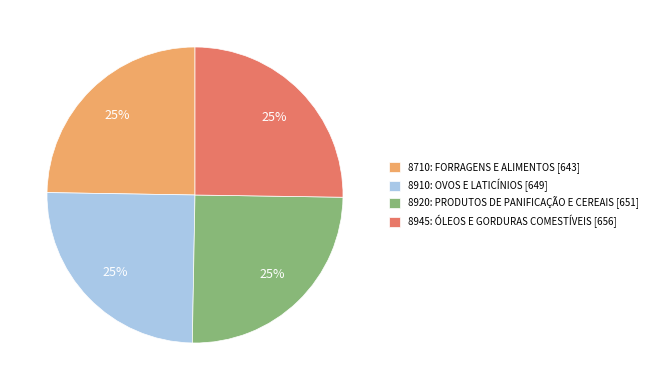

To the nearest percent, what portion does 8945: ÓLEOS E GORDURAS COMESTÍVEIS represent?

25%